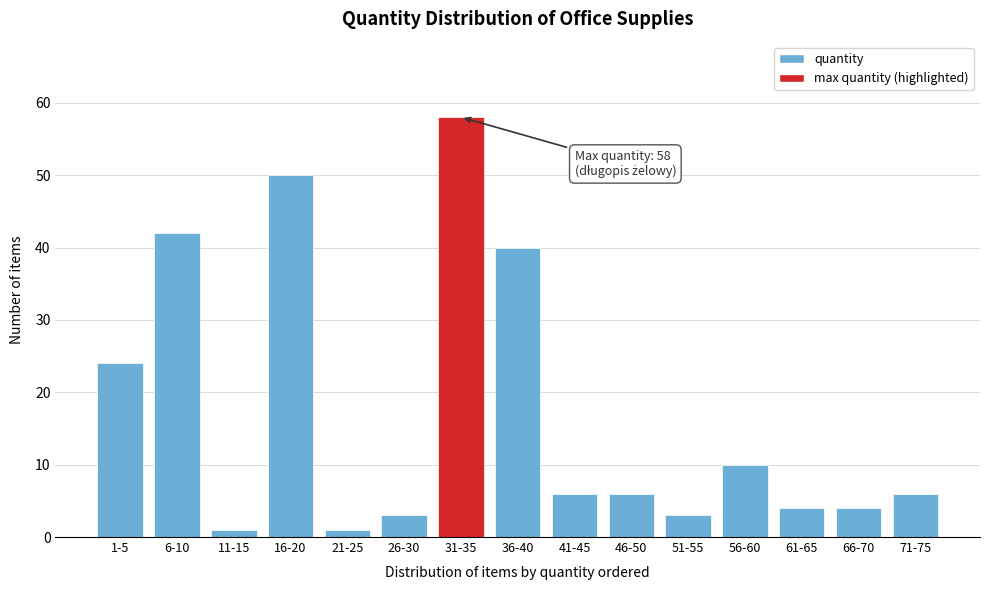

Reading right to left, list all the values displayed in this chart.

71-75=6	66-70=4	61-65=4	56-60=10	51-55=3	46-50=6	41-45=6	36-40=40	31-35=58	26-30=3	21-25=1	16-20=50	11-15=1	6-10=42	1-5=24